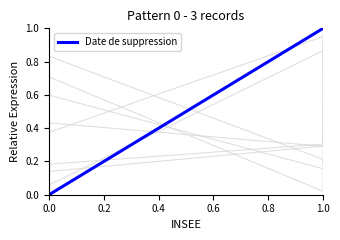

Count the values in the range 0 to 1.

3